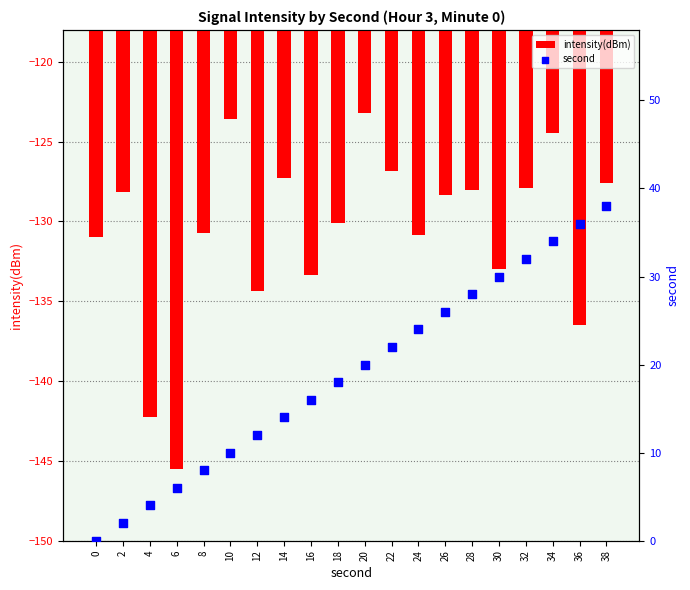

What are all the series names shown in the legend?

intensity(dBm), second